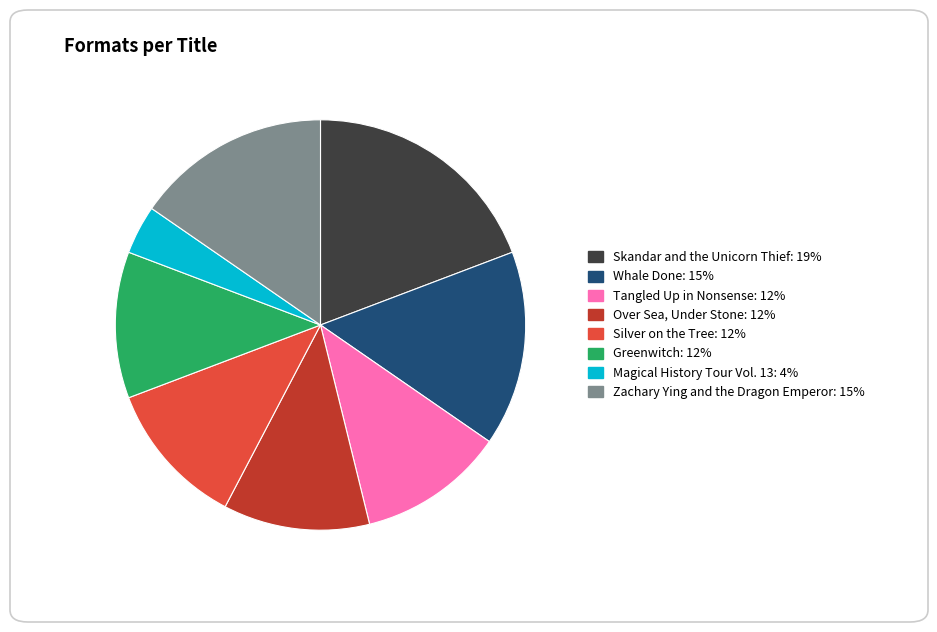

How many slices are in this pie chart?

8